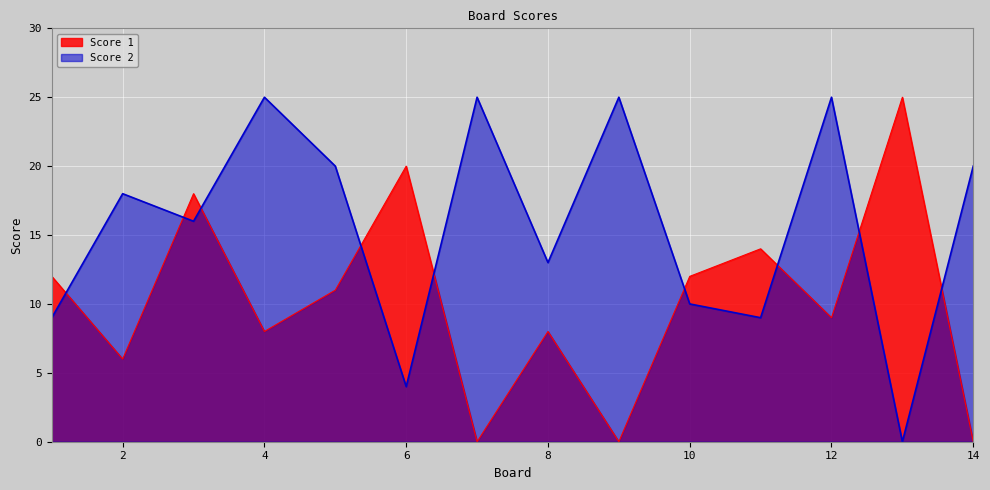

Rank the series at 1 from highest to lowest value.

Score 1, Score 2